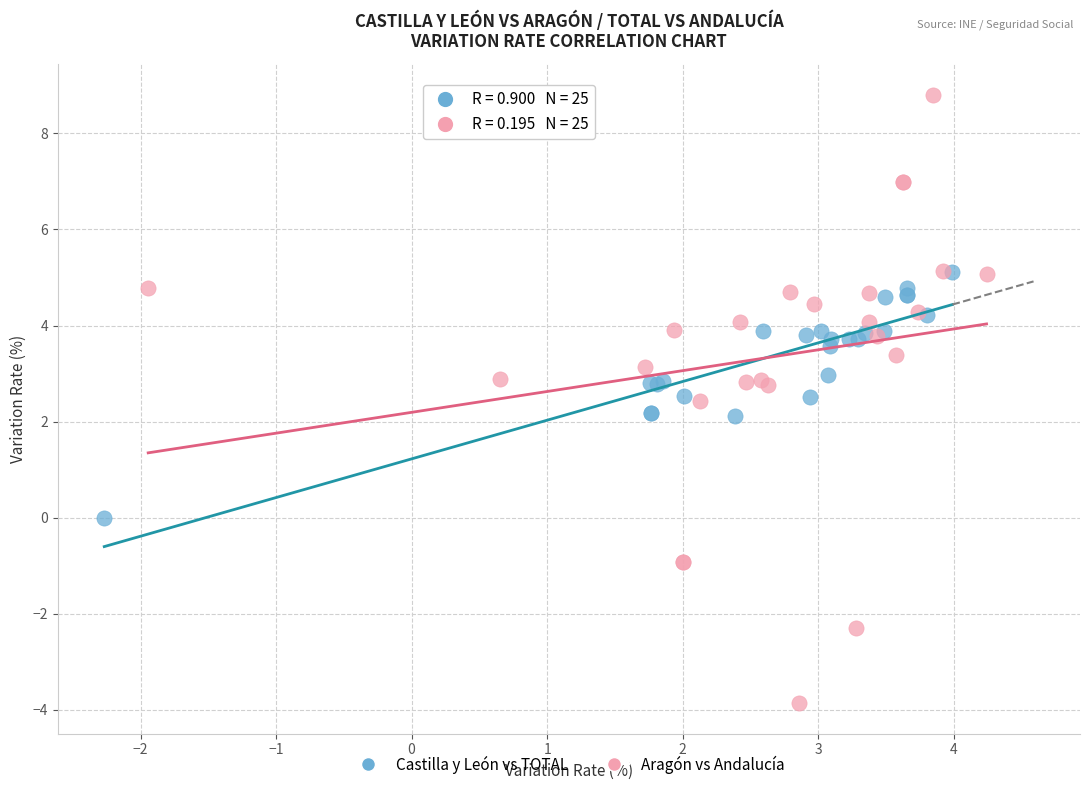

What are all the series names shown in the legend?

Castilla y León vs TOTAL, Aragón vs Andalucía